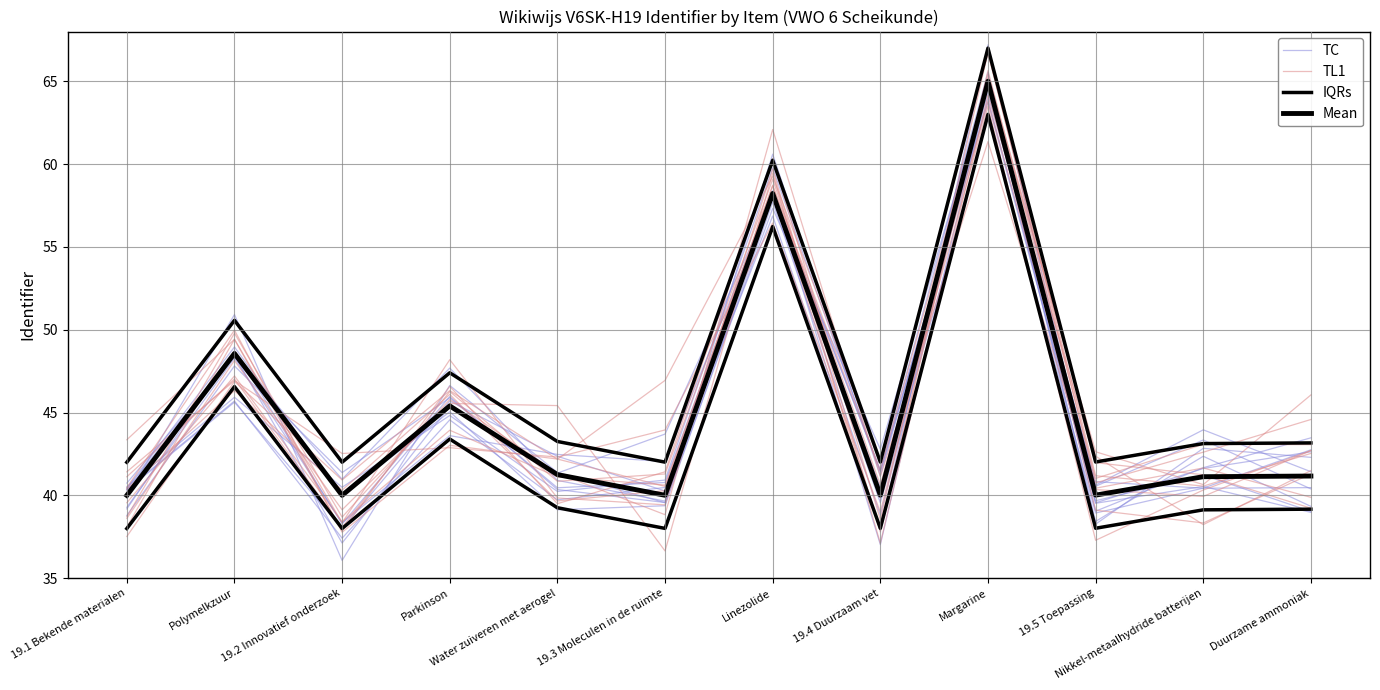

The TL1 series shows 68.1 at 19.4 Duurzaam vet. True or false?

False